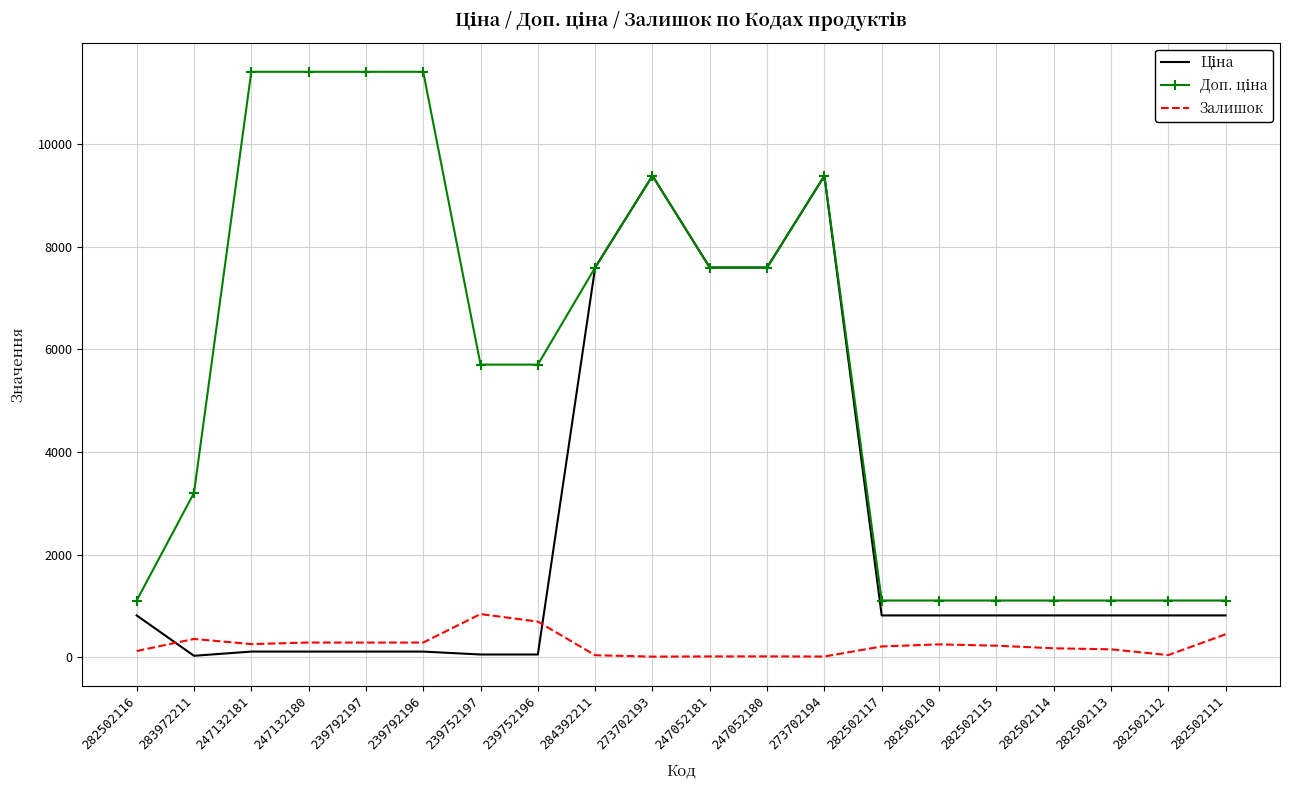

Is it true that Залишок equals 20.0 at 247052181?

True